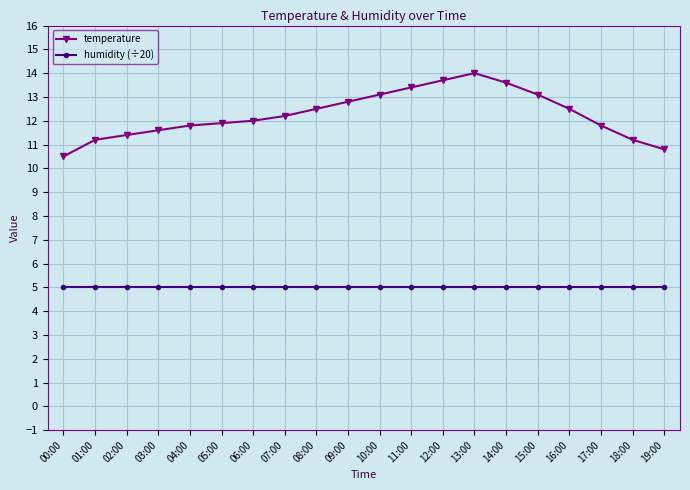

True or false: temperature has a value of 6.0 at 13:00.

False